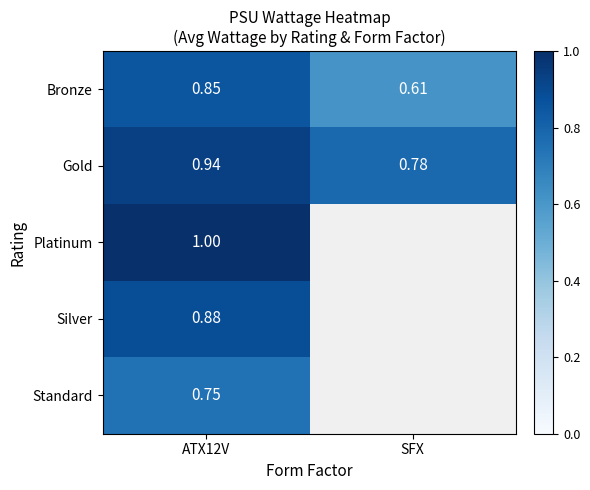

At ATX12V, list the series in order from smallest to largest.

Standard, Bronze, Silver, Gold, Platinum